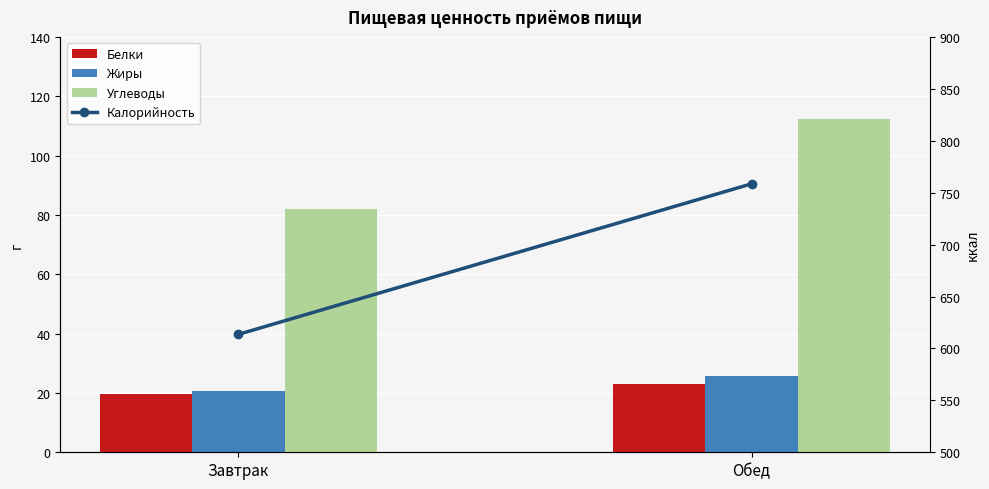

What is the label of the 2nd bar from the right?

Завтрак